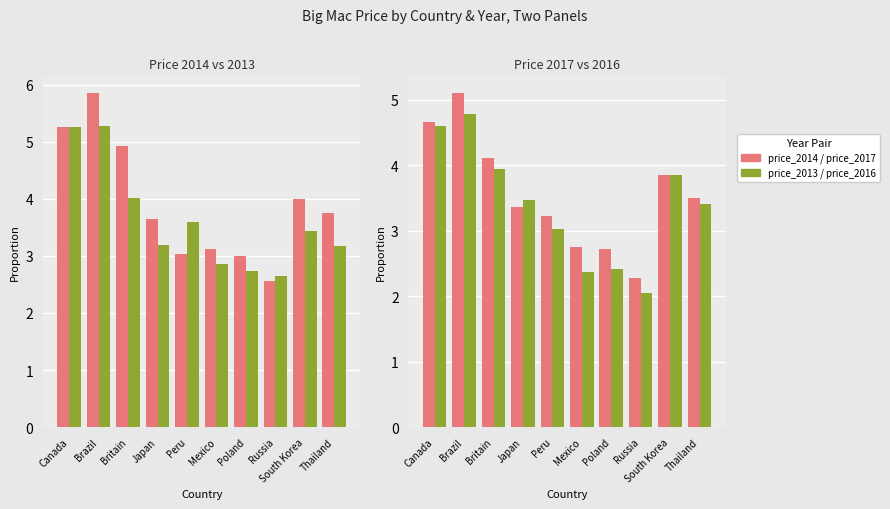

Which series has the largest total across all categories?

price_2014